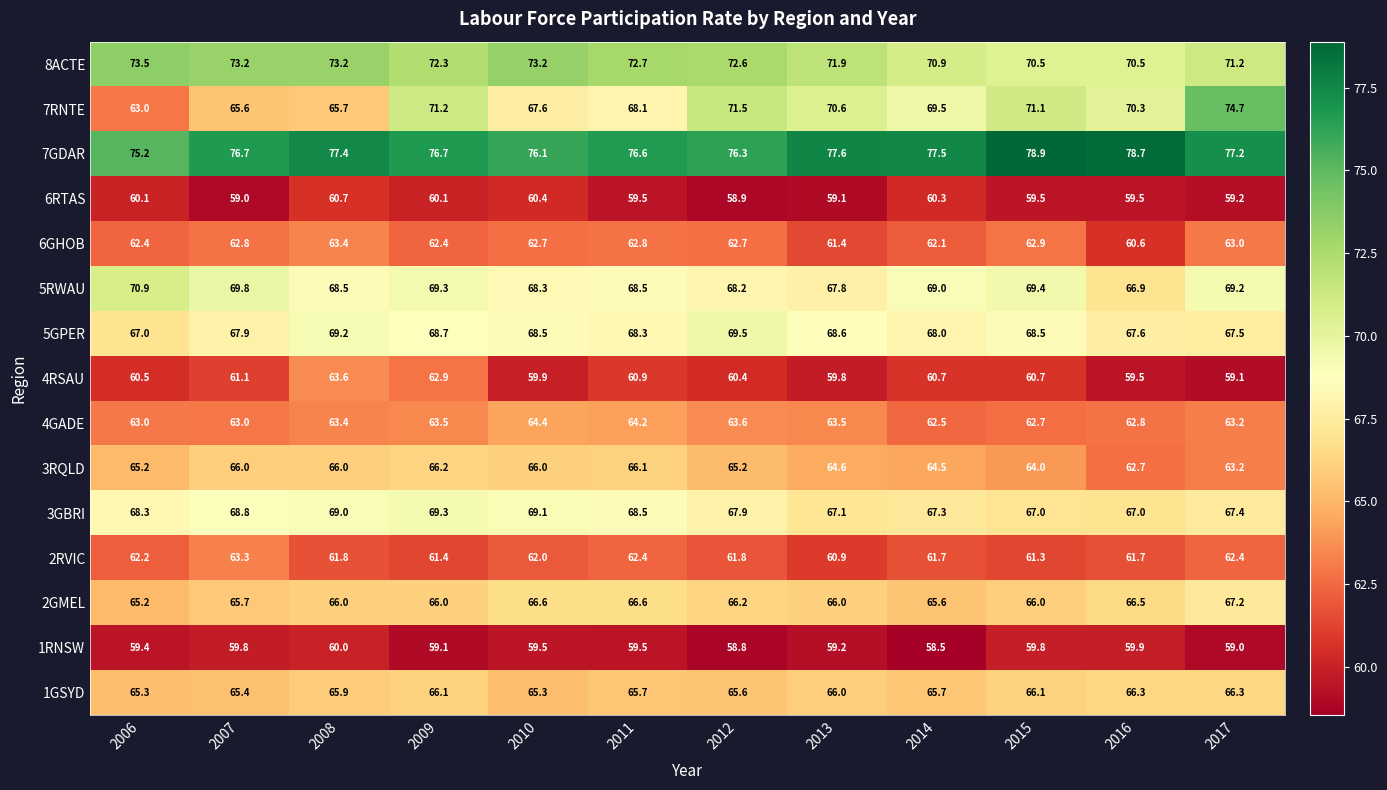

What is the minimum value shown in the chart?

58.5